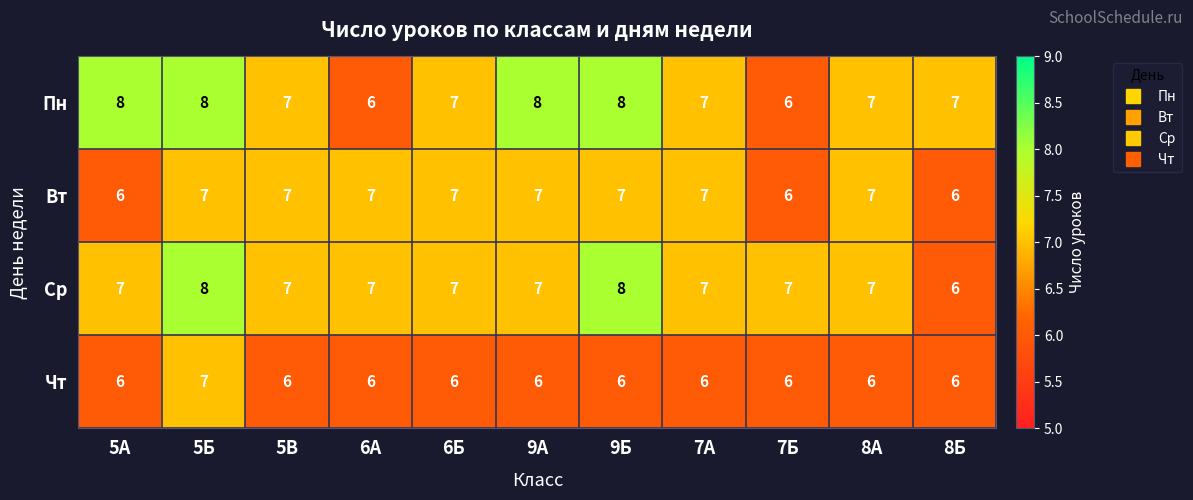

Is it true that Ср equals 5 at 6А?

False